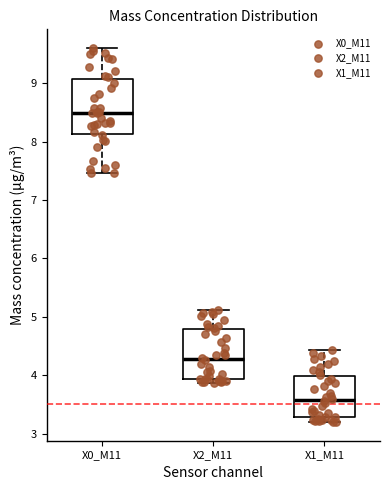

Where does the median line of the box for X1_M11 sit on the y-axis? The values are not printed on the chart, so give them approximately, as read against the axis.

3.6